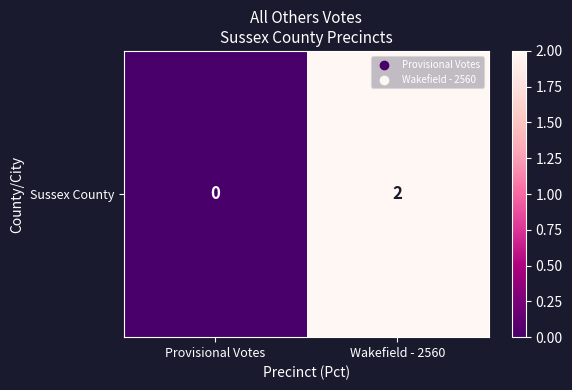

How many data points does each series have?

2